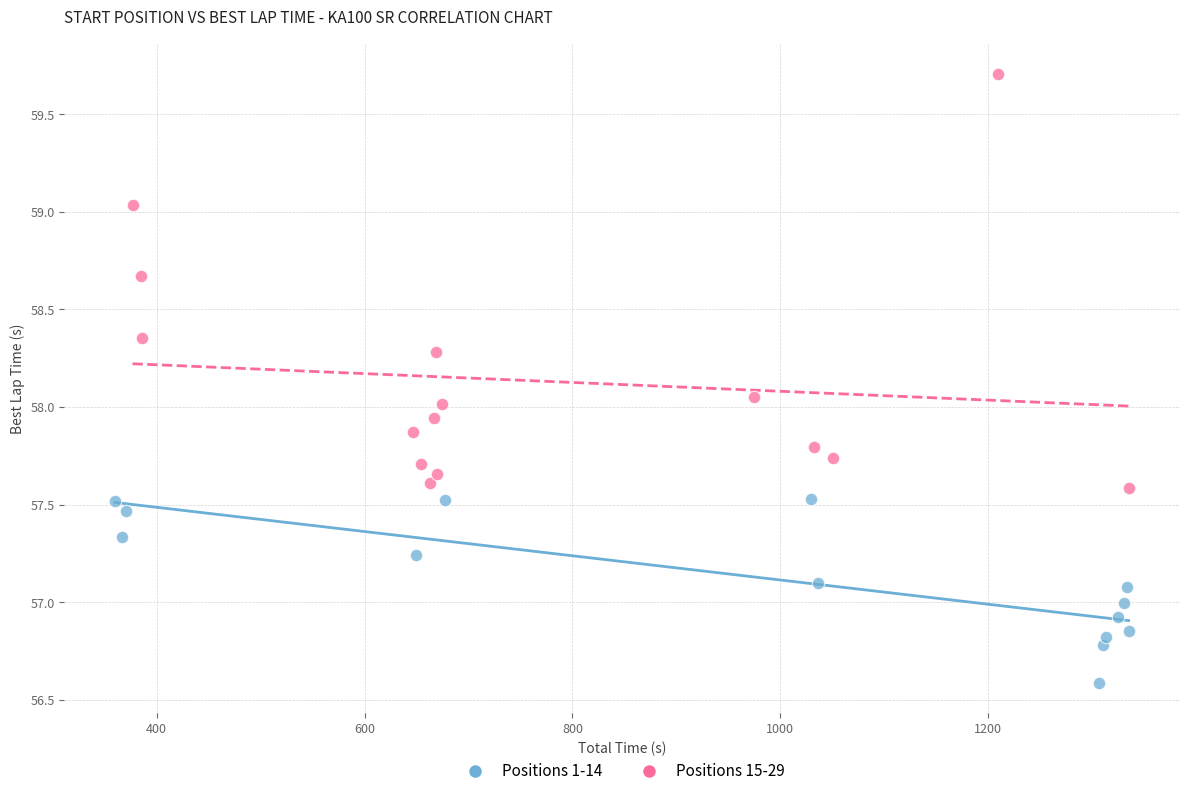

Which series contains the highest Y value?

Positions 15-29